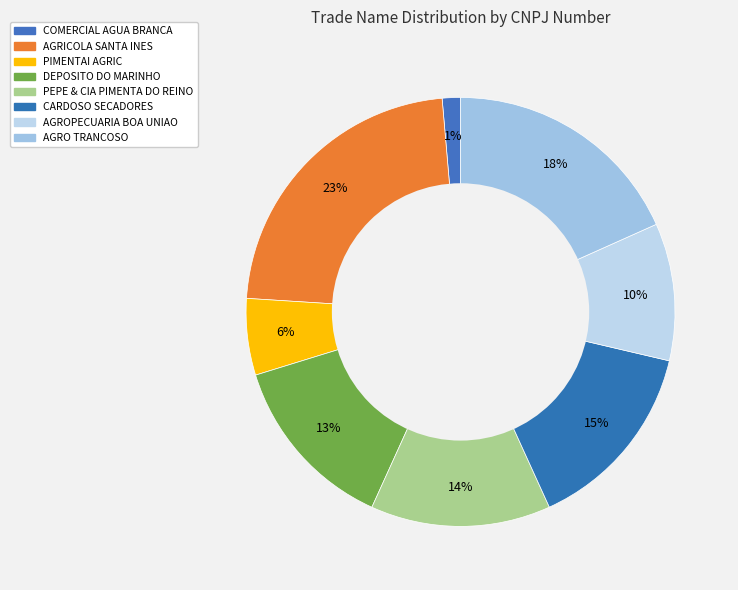

Rank the categories by value from highest to lowest.

AGRICOLA SANTA INES, AGRO TRANCOSO, CARDOSO SECADORES, PEPE & CIA PIMENTA DO REINO, DEPOSITO DO MARINHO, AGROPECUARIA BOA UNIAO, PIMENTAI AGRIC, COMERCIAL AGUA BRANCA